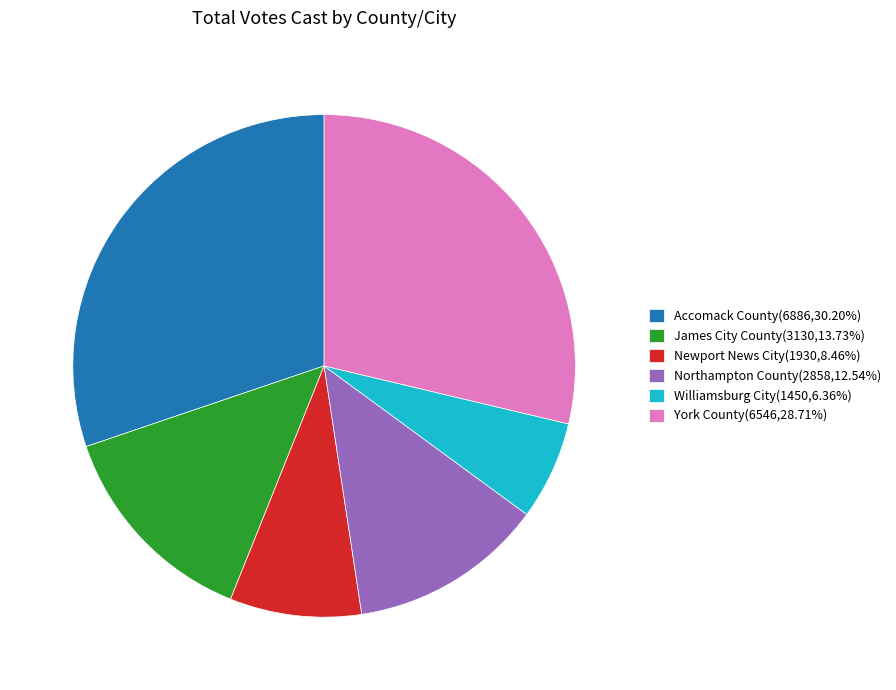

Rank the categories by value from lowest to highest.

Williamsburg City, Newport News City, Northampton County, James City County, York County, Accomack County